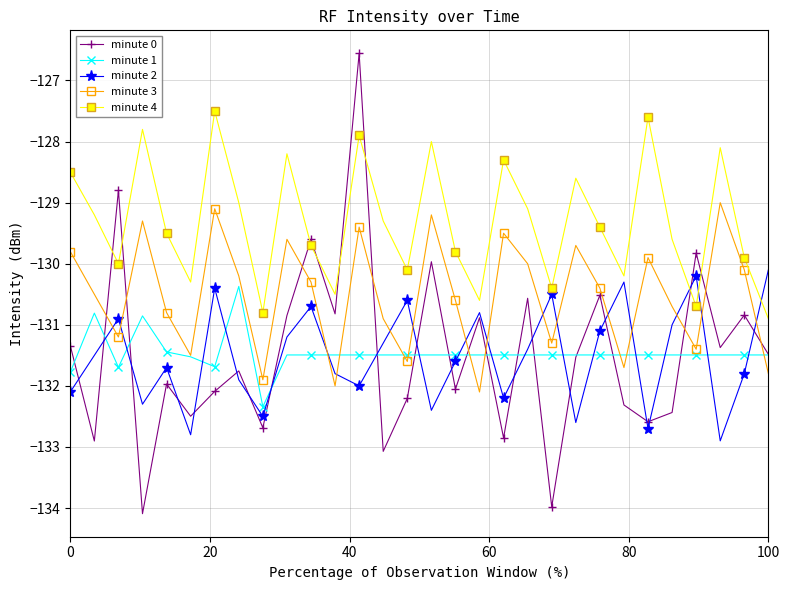

What are all the series names shown in the legend?

minute 0, minute 1, minute 2, minute 3, minute 4